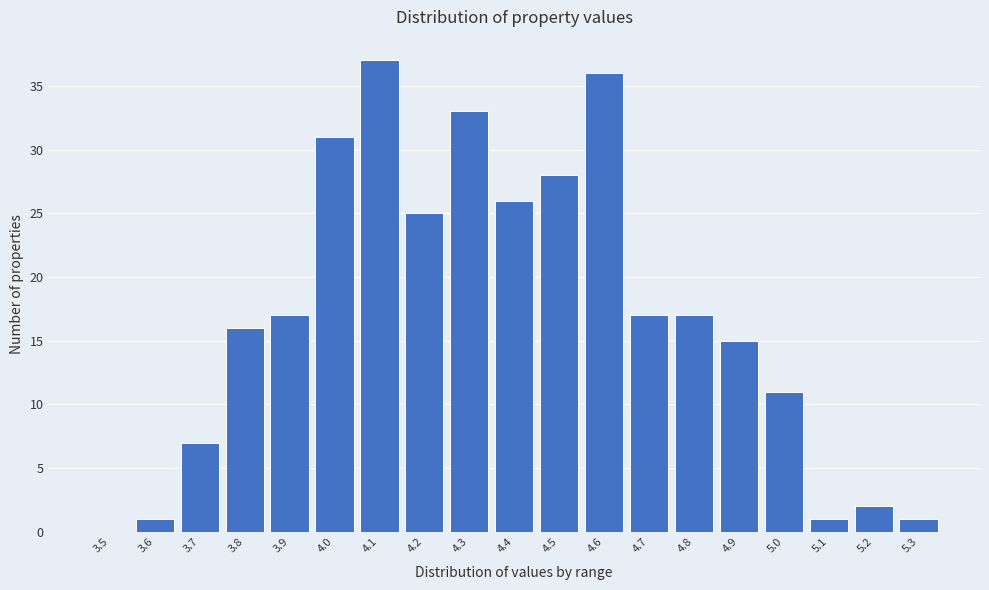

Reading left to right, what are all the values shown in this chart?

3.5=0	3.6=1	3.7=7	3.8=16	3.9=17	4.0=31	4.1=37	4.2=25	4.3=33	4.4=26	4.5=28	4.6=36	4.7=17	4.8=17	4.9=15	5.0=11	5.1=1	5.2=2	5.3=1